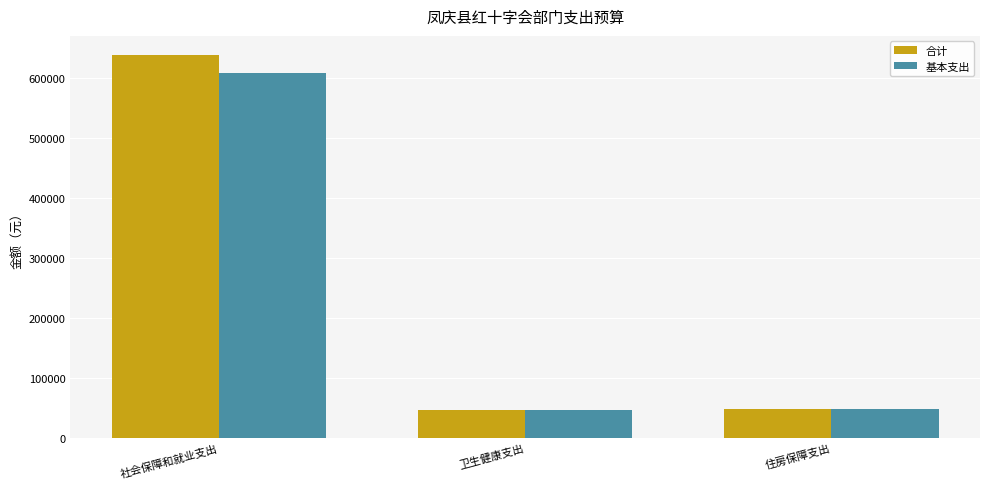

What is the average value of the 合计 series?

244266.4